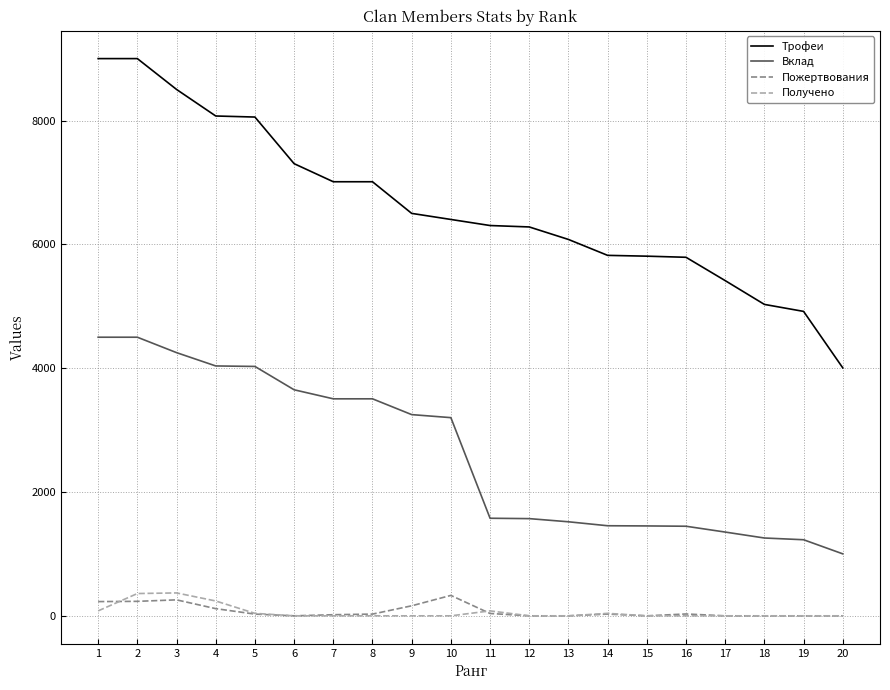

What value does the Вклад series have at 1, to the nearest 50?

4500